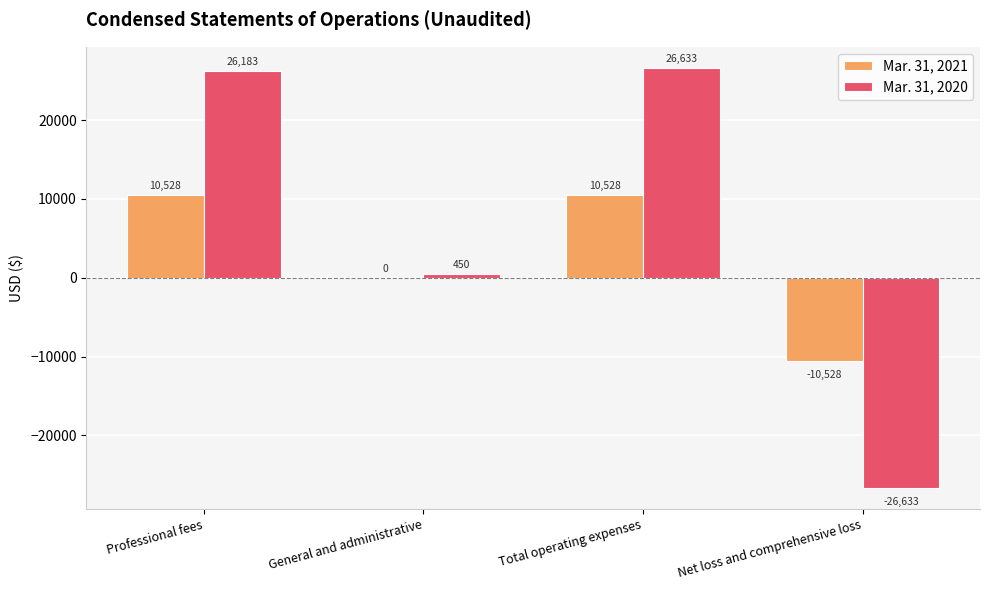

True or false: Mar. 31, 2020 has a value of 42400 at Total operating expenses.

False